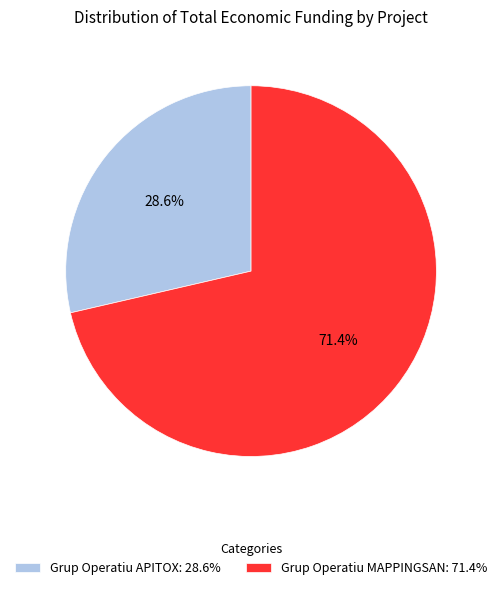

What is the largest slice in the pie chart?

Grup Operatiu MAPPINGSAN